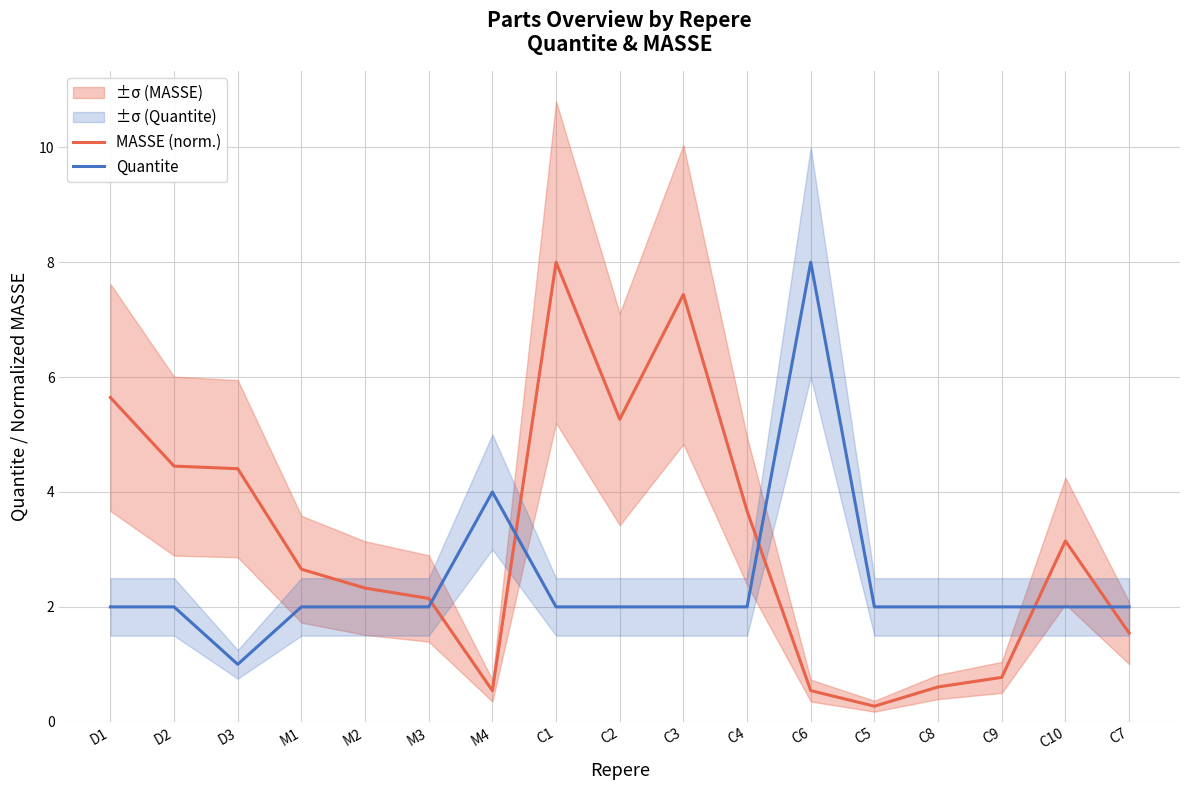

Reading left to right, transcribe all the data shown in this chart.

MASSE (norm.): D1=5.6	D2=4.5	D3=4.4	M1=2.7	M2=2.3	M3=2.1	M4=0.5	C1=8.0	C2=5.3	C3=7.4	C4=3.7	C6=0.5	C5=0.3	C8=0.6	C9=0.8	C10=3.1	C7=1.5
Quantite: D1=2.0	D2=2.0	D3=1.0	M1=2.0	M2=2.0	M3=2.0	M4=4.0	C1=2.0	C2=2.0	C3=2.0	C4=2.0	C6=8.0	C5=2.0	C8=2.0	C9=2.0	C10=2.0	C7=2.0